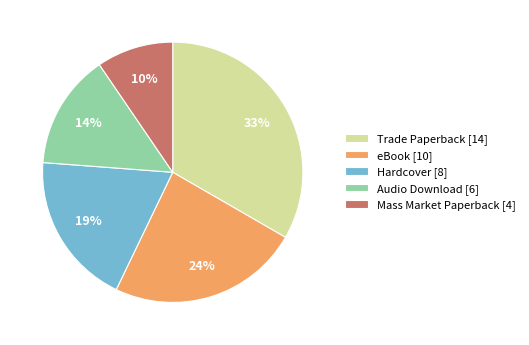

Is it true that Trade Paperback is 33% of the pie?

True